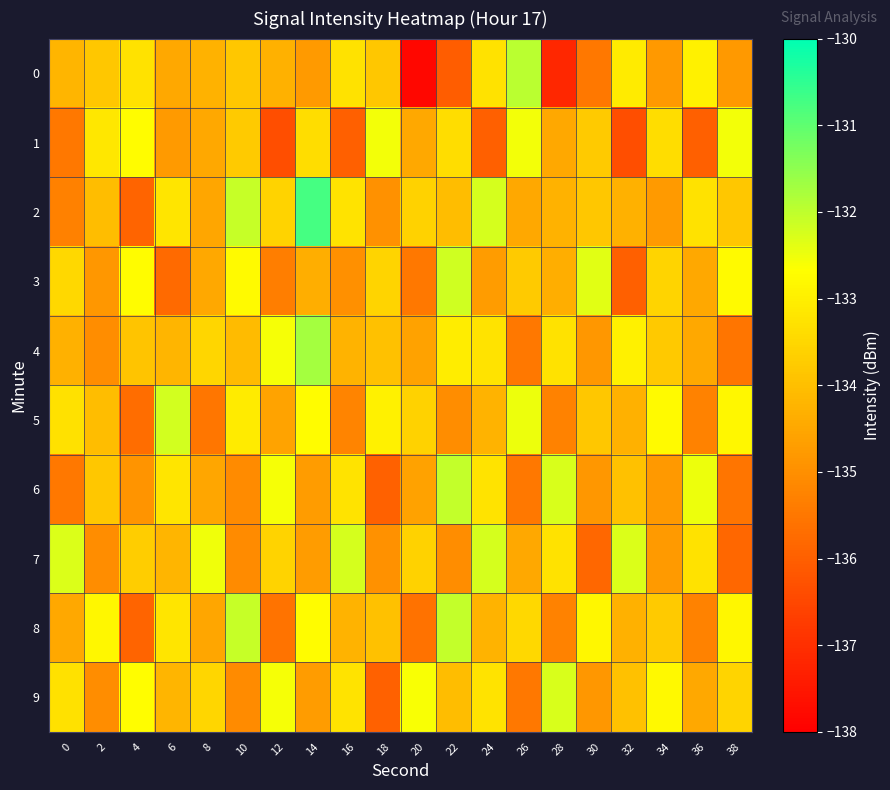

Reading left to right, list all the values displayed in this chart.

0: 0=-134.2	2=-133.8	4=-133.3	6=-134.5	8=-134.3	10=-133.8	12=-134.3	14=-134.8	16=-133.3	18=-133.8	20=-137.8	22=-136.1	24=-133.3	26=-131.9	28=-137.2	30=-135.5	32=-133.1	34=-134.8	36=-132.9	38=-134.8
1: 0=-135.5	2=-133.2	4=-132.7	6=-134.8	8=-134.5	10=-133.8	12=-136.3	14=-133.4	16=-136.0	18=-132.5	20=-134.5	22=-133.4	24=-136.0	26=-132.5	28=-134.5	30=-133.8	32=-136.3	34=-133.4	36=-136.0	38=-132.5
2: 0=-135.3	2=-134.0	4=-135.9	6=-133.2	8=-134.5	10=-132.1	12=-133.6	14=-130.7	16=-133.2	18=-135.0	20=-133.6	22=-134.0	24=-132.2	26=-134.5	28=-134.3	30=-133.8	32=-134.3	34=-134.8	36=-133.3	38=-133.8
3: 0=-133.5	2=-134.8	4=-132.7	6=-135.8	8=-134.5	10=-132.8	12=-135.3	14=-134.4	16=-135.0	18=-133.5	20=-135.5	22=-132.2	24=-134.7	26=-133.8	28=-134.3	30=-132.4	32=-136.0	34=-133.5	36=-134.5	38=-132.8
4: 0=-134.3	2=-135.0	4=-133.9	6=-134.2	8=-133.5	10=-134.1	12=-132.6	14=-131.7	16=-134.2	18=-134.0	20=-134.6	22=-133.0	24=-133.2	26=-135.5	28=-133.3	30=-134.8	32=-132.9	34=-133.8	36=-134.5	38=-135.5
5: 0=-133.3	2=-134.0	4=-135.7	6=-132.2	8=-135.5	10=-133.1	12=-134.6	14=-132.7	16=-135.2	18=-133.0	20=-133.6	22=-135.0	24=-134.2	26=-132.5	28=-135.3	30=-133.8	32=-134.3	34=-132.8	36=-135.3	38=-132.8
6: 0=-135.5	2=-133.8	4=-134.9	6=-133.2	8=-134.5	10=-135.1	12=-132.6	14=-134.7	16=-133.2	18=-136.0	20=-134.6	22=-132.0	24=-133.2	26=-135.5	28=-132.3	30=-134.8	32=-133.9	34=-134.8	36=-132.5	38=-135.5
7: 0=-132.3	2=-135.0	4=-133.7	6=-134.2	8=-132.5	10=-135.1	12=-133.6	14=-134.7	16=-132.2	18=-135.0	20=-133.6	22=-135.0	24=-132.2	26=-134.5	28=-133.3	30=-135.8	32=-132.3	34=-134.8	36=-133.3	38=-135.8
8: 0=-134.5	2=-132.8	4=-135.9	6=-133.2	8=-134.5	10=-132.1	12=-135.6	14=-132.7	16=-134.2	18=-134.0	20=-135.6	22=-132.0	24=-134.2	26=-133.5	28=-135.3	30=-132.8	32=-134.3	34=-133.8	36=-135.3	38=-132.8
9: 0=-133.3	2=-135.0	4=-132.7	6=-134.2	8=-133.5	10=-135.1	12=-132.6	14=-134.7	16=-133.2	18=-136.0	20=-132.6	22=-134.0	24=-133.2	26=-135.5	28=-132.3	30=-134.8	32=-133.9	34=-132.8	36=-134.5	38=-133.5